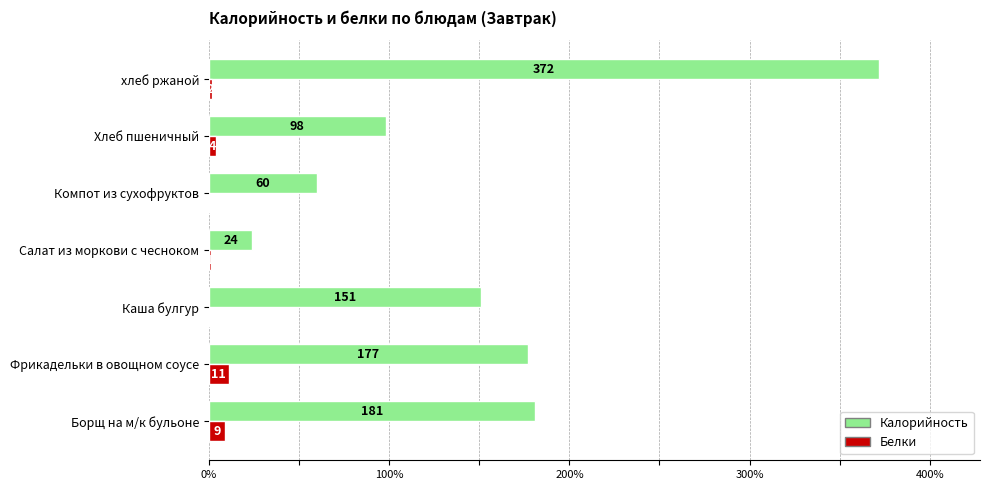

What are all the series names shown in the legend?

Калорийность, Белки